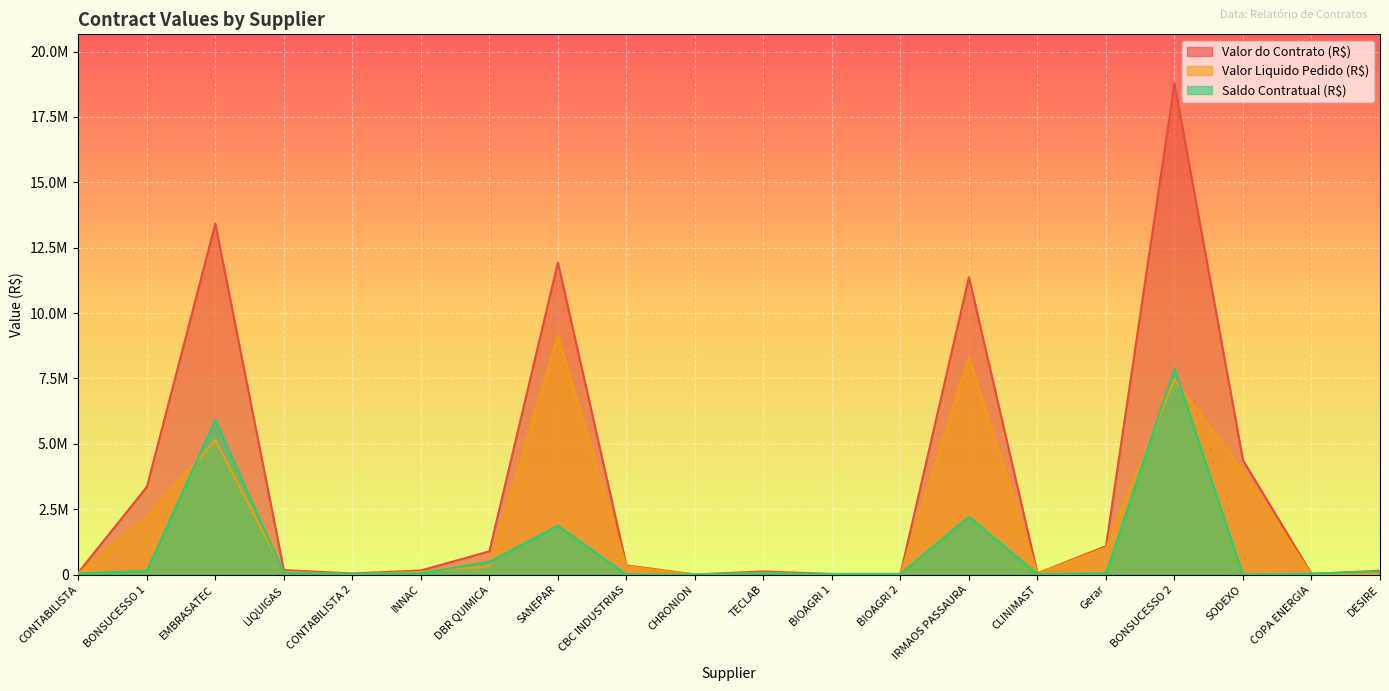

Which series has the widest spread of values?

Valor do Contrato (R$)